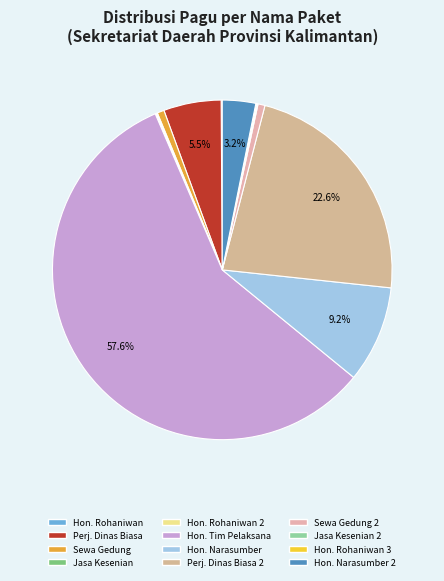

How many slices are in this pie chart?

12